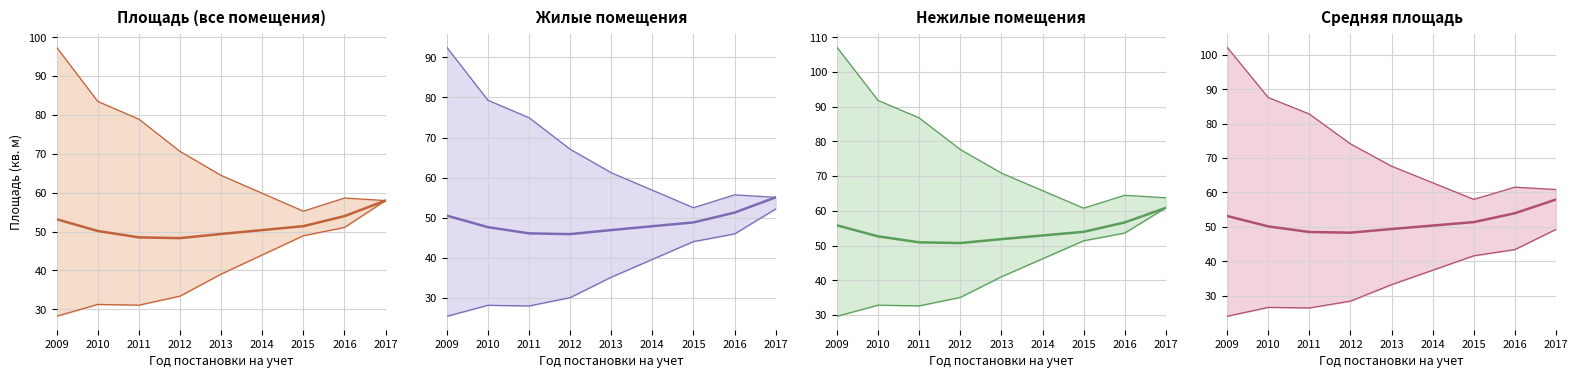

True or false: Нежилые помещения and Средняя площадь intersect in this chart.

False